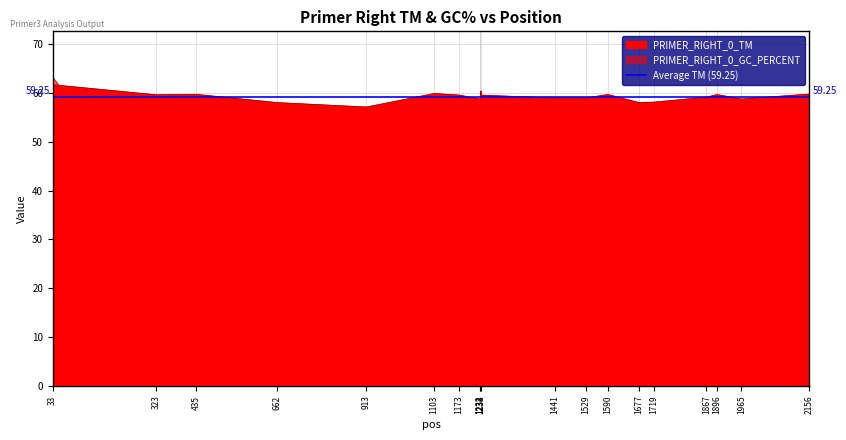

What is the sum of the PRIMER_RIGHT_0_GC_PERCENT values at 1103 and 1234?

81.5